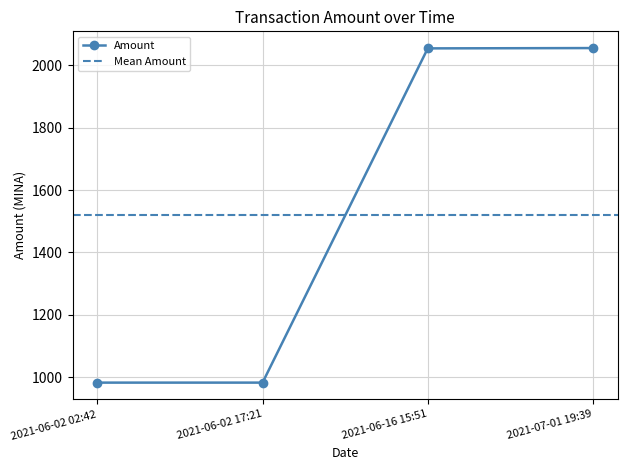

What is the sum of the values at 2021-06-02 02:42 and 2021-07-01 19:39?

3038.0